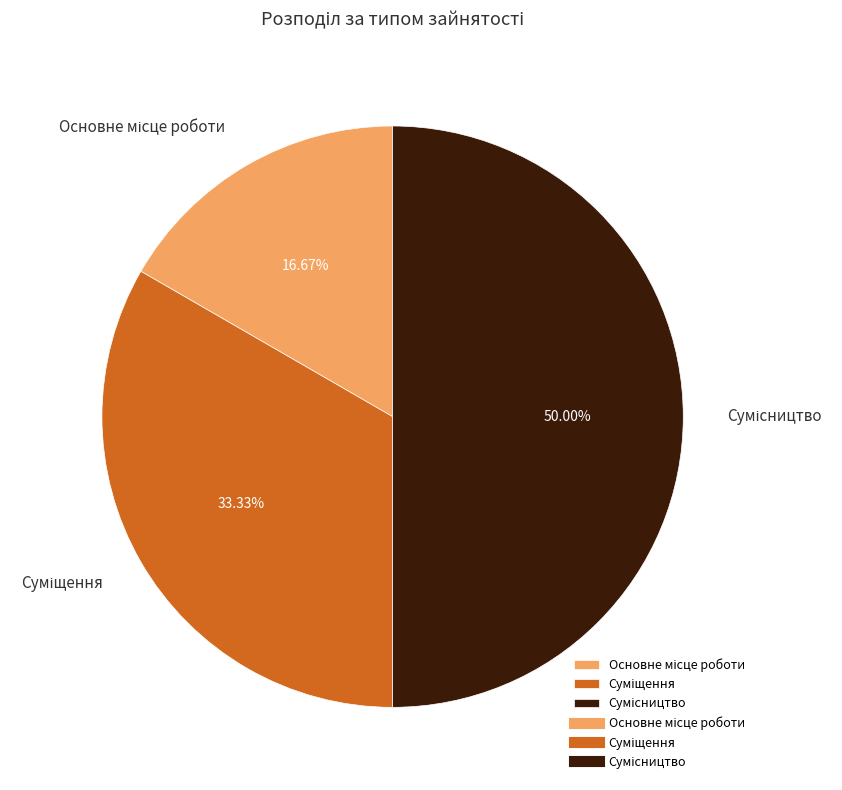

The Сумісництво slice represents 45% of the pie. True or false?

False